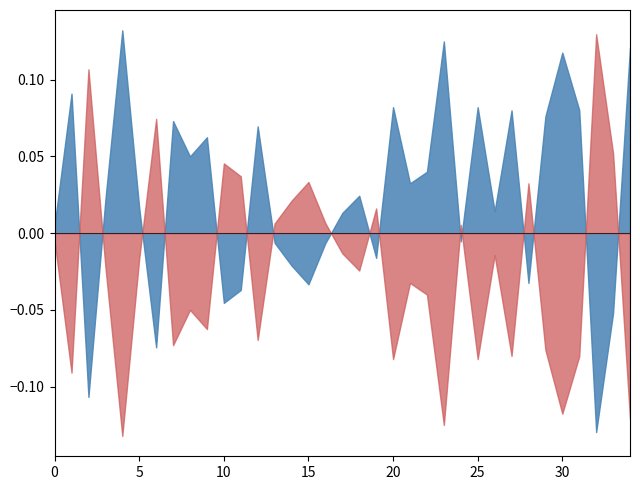

How many intersections are there between Percent Female and Percent Male?

16